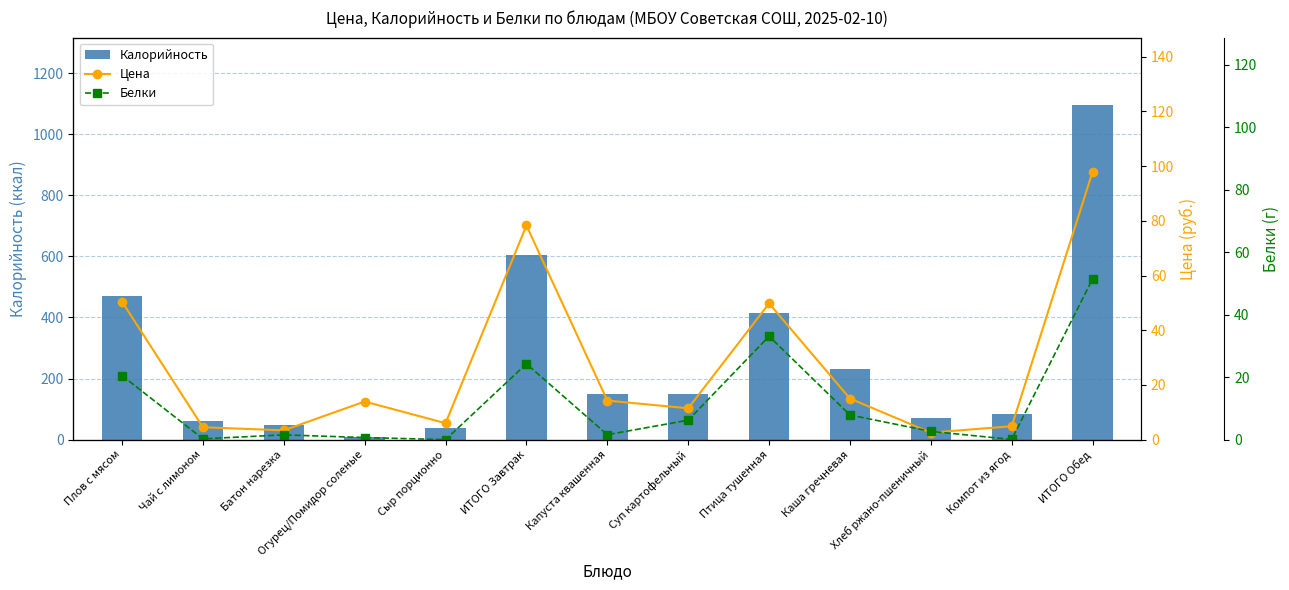

Which series changed the most between Чай с лимоном and Сыр порционно?

Калорийность